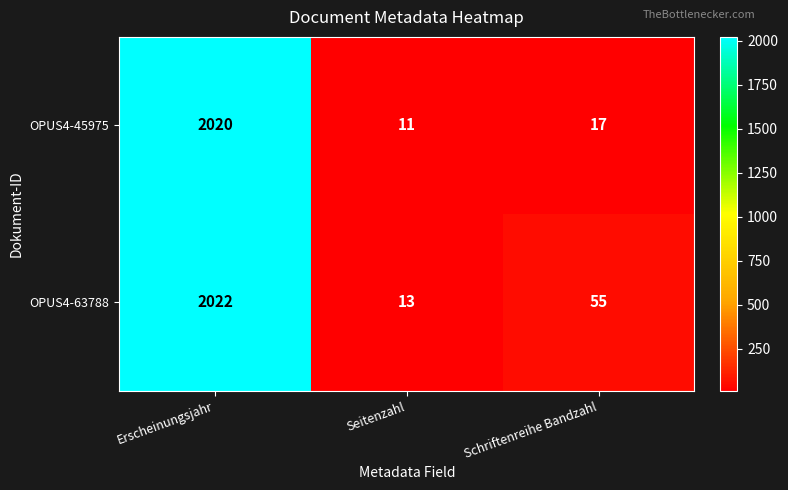

Between Seitenzahl and Schriftenreihe Bandzahl, which series saw the biggest shift?

OPUS4-63788